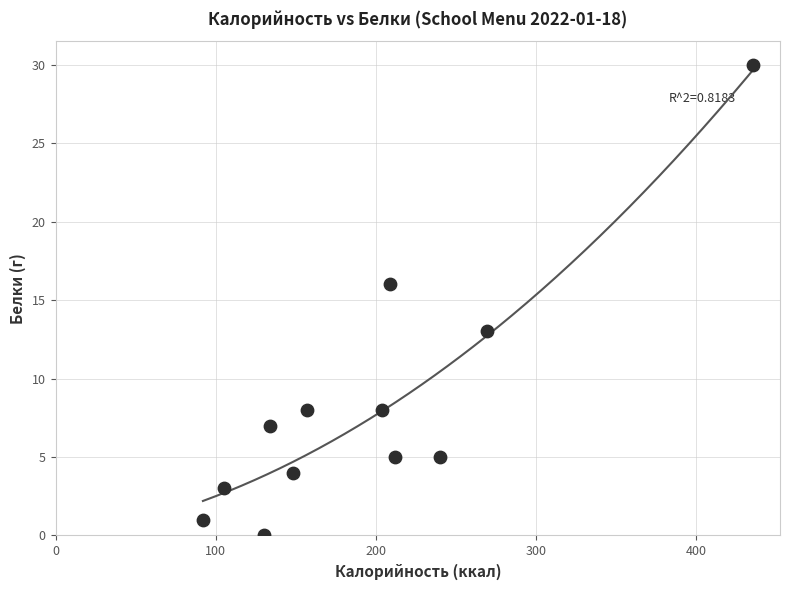

What is the average X value?

195